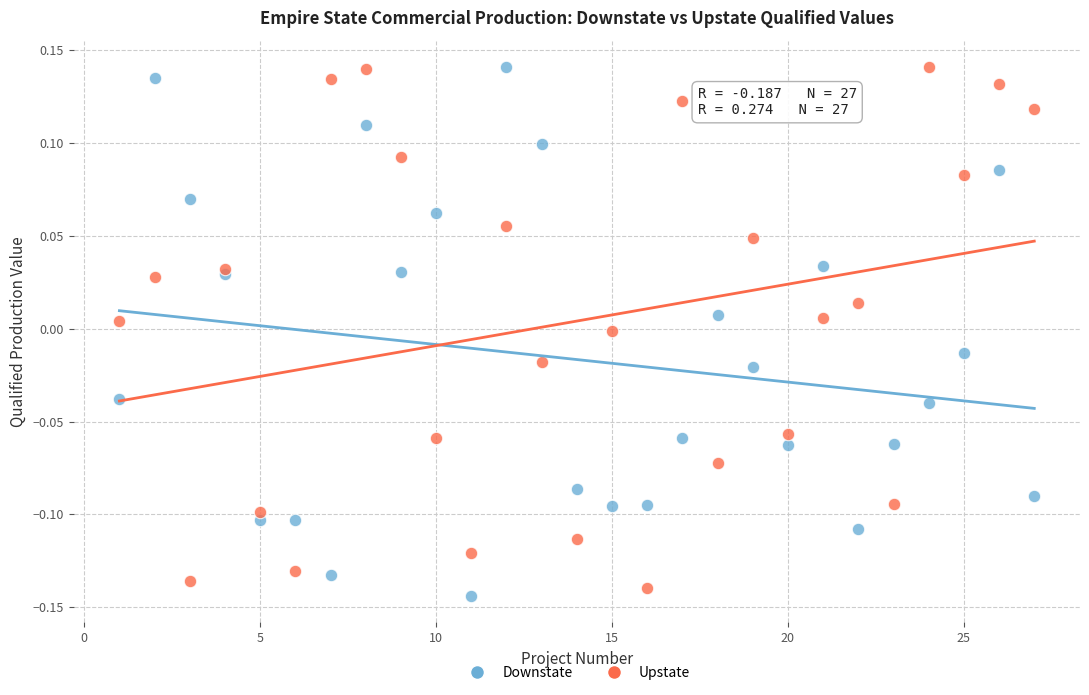

What is the X range (max minus min) for the scatter plot?

26.0